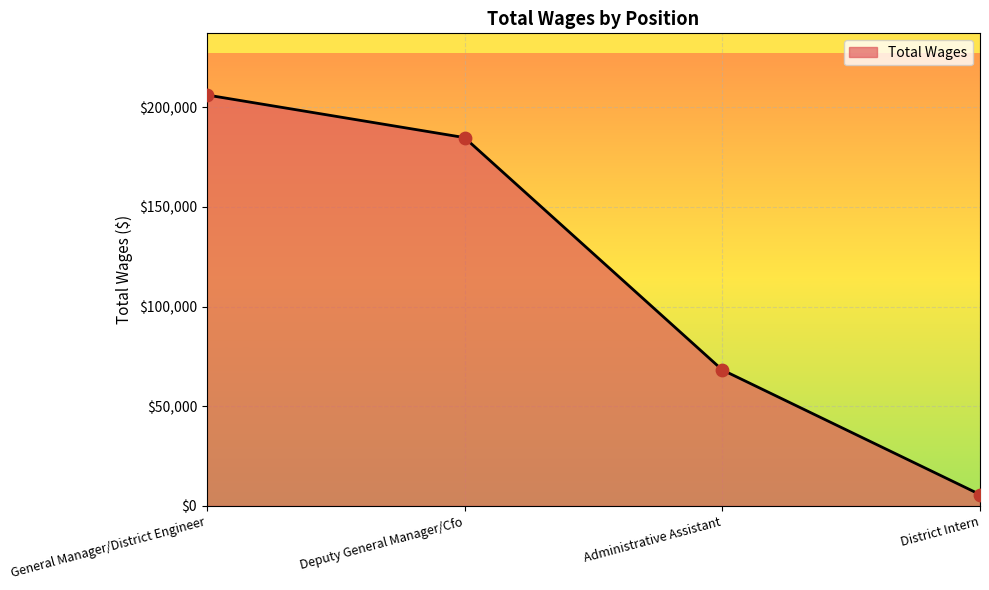

Which has a higher value, Administrative Assistant or District Intern?

Administrative Assistant